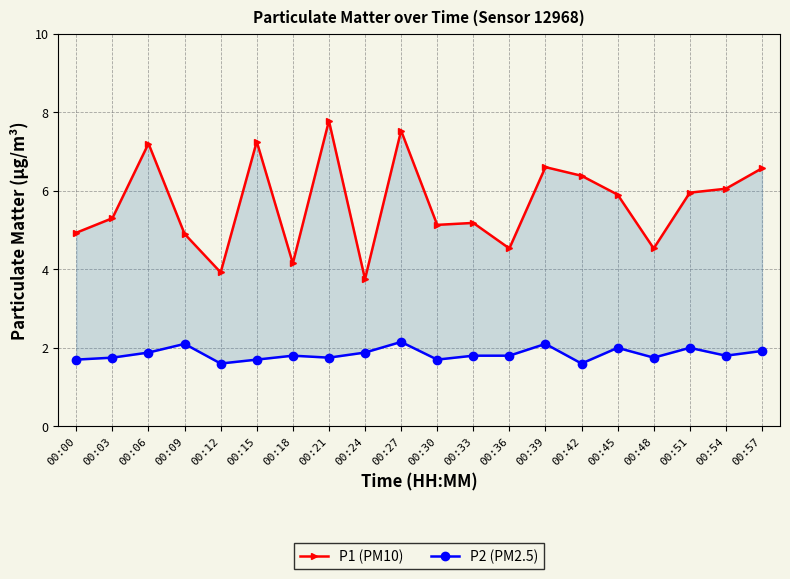

True or false: P1 (PM10) and P2 (PM2.5) intersect in this chart.

False